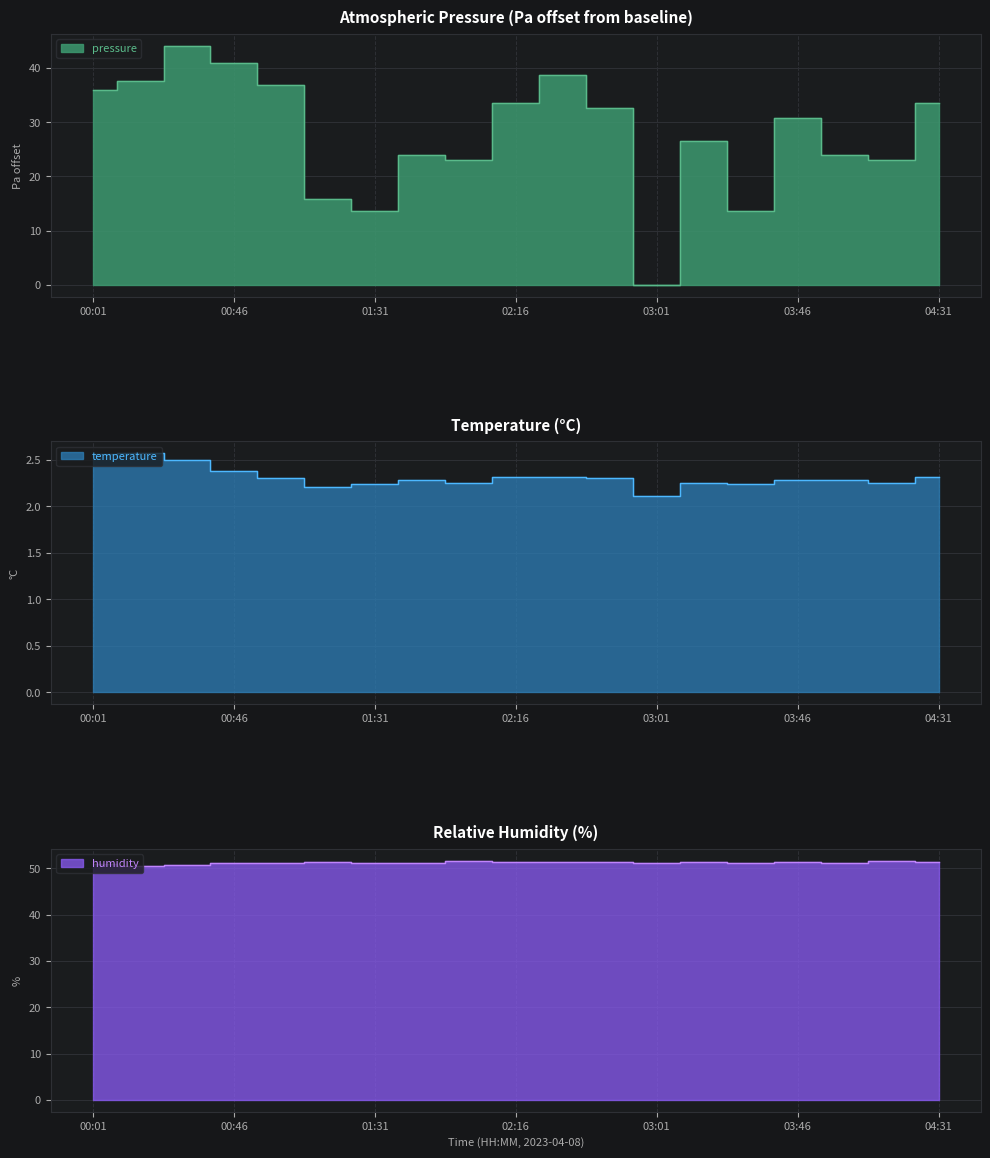

What is the label of the 6th point from the left?

01:16